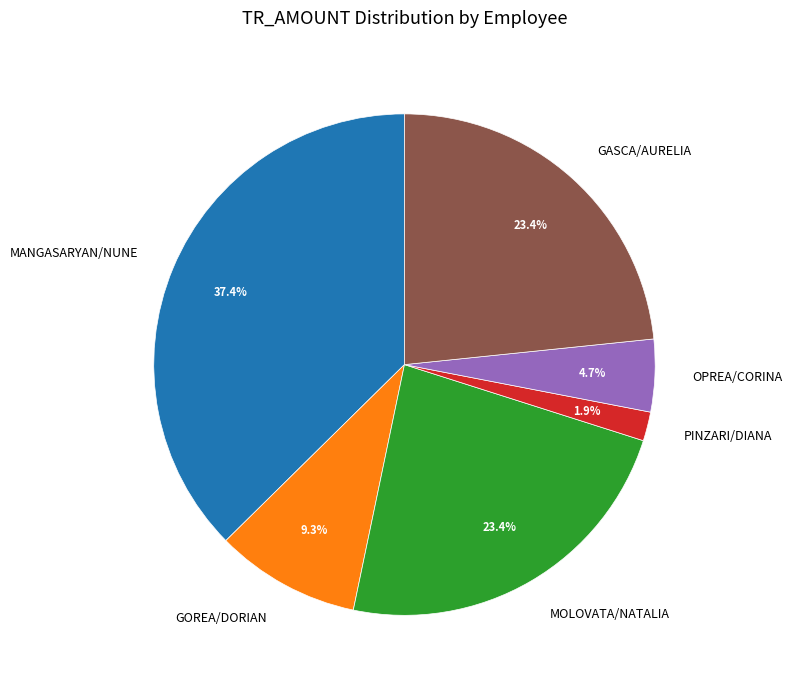

To the nearest percent, what is the combined percentage of OPREA/CORINA and MANGASARYAN/NUNE?

42%